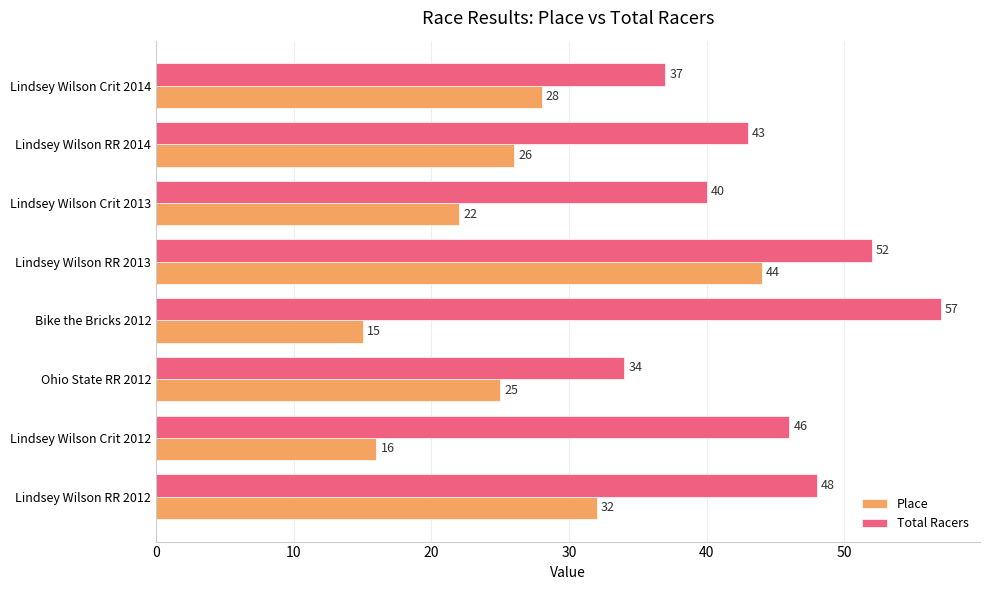

How many series are shown in this chart?

2